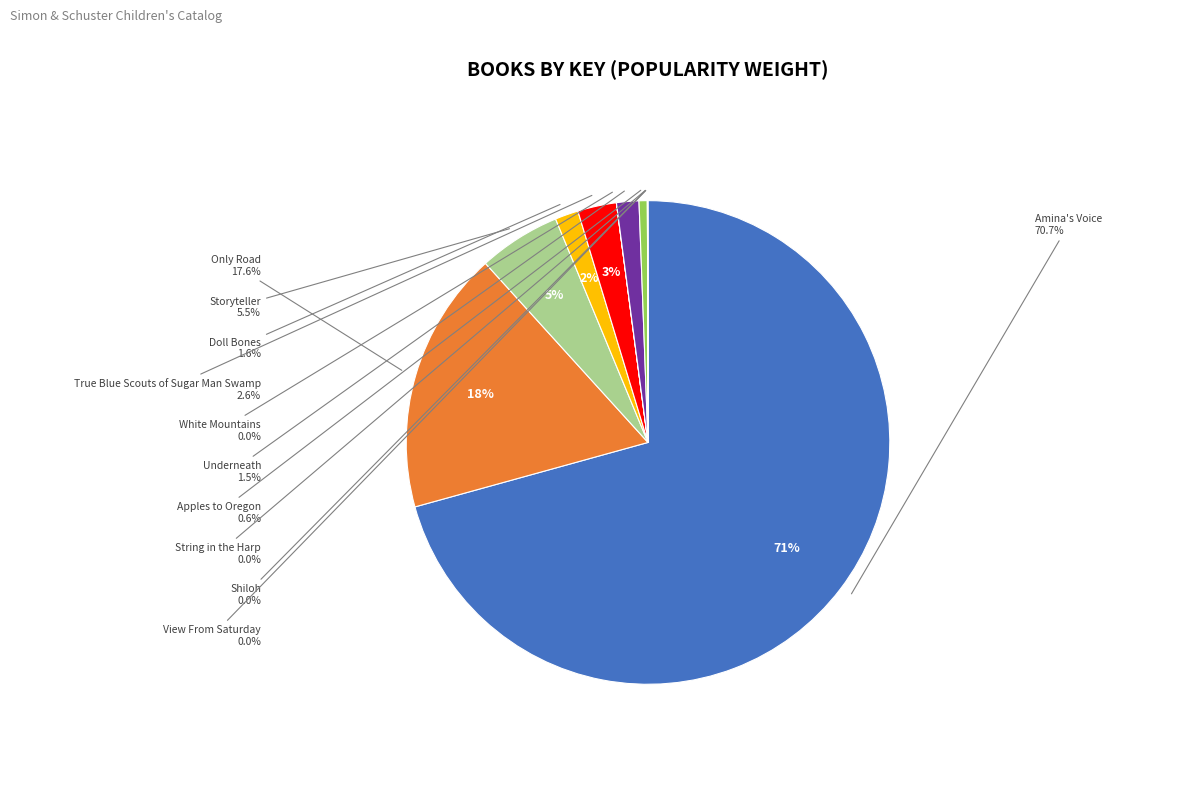

Does Amina's Voice account for over 50% of the chart?

Yes